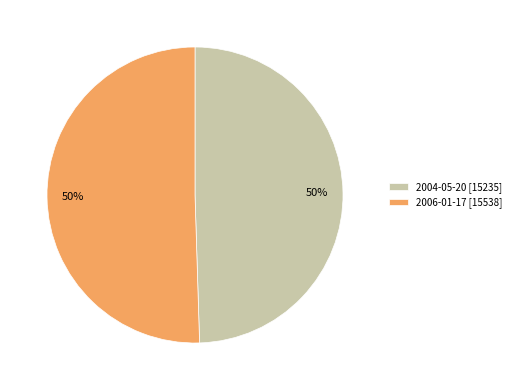

Is it true that 2006-01-17 is 50% of the pie?

True